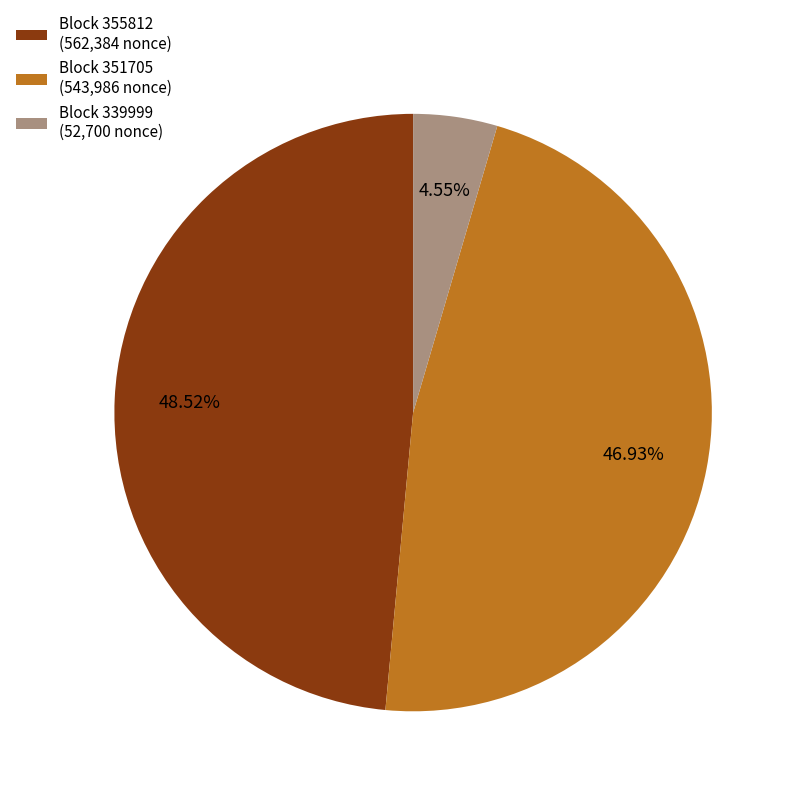

Is the sum of Block 339999 (52,700 nonce) and Block 355812 (562,384 nonce) greater than half?

Yes